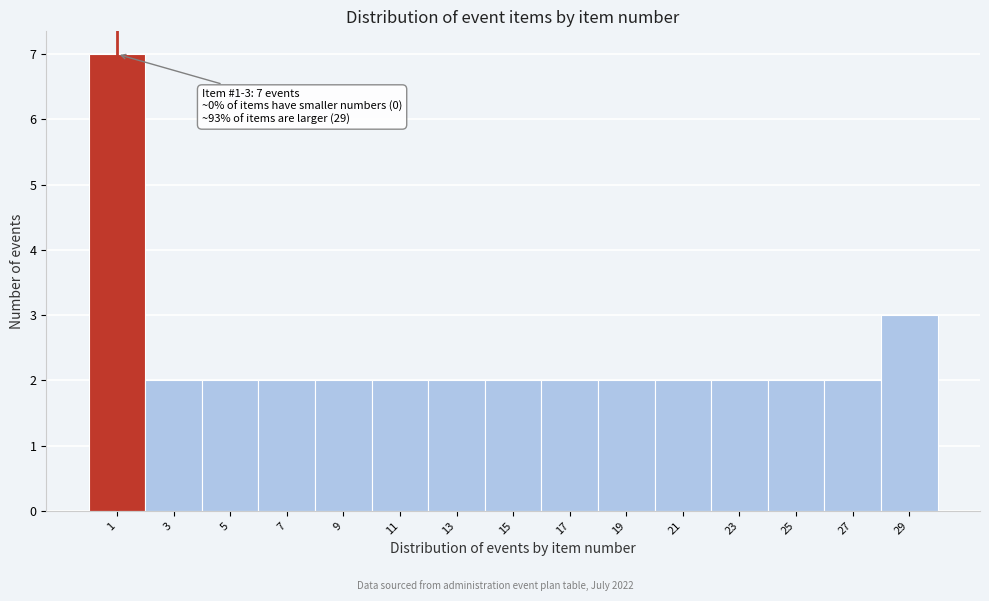

Reading left to right, extract all data points from this chart.

7	2	2	2	2	2	2	2	2	2	2	2	2	2	3